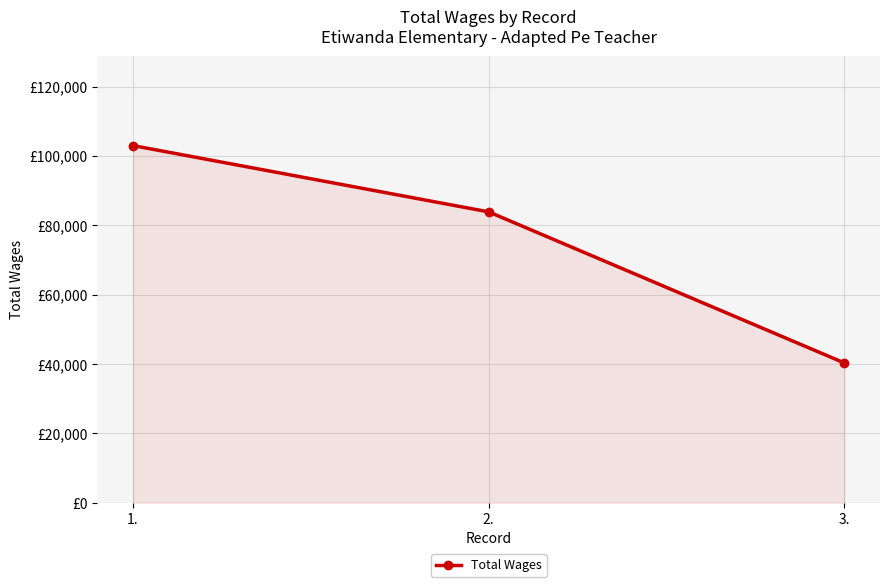

Does the chart have visible grid lines?

Yes